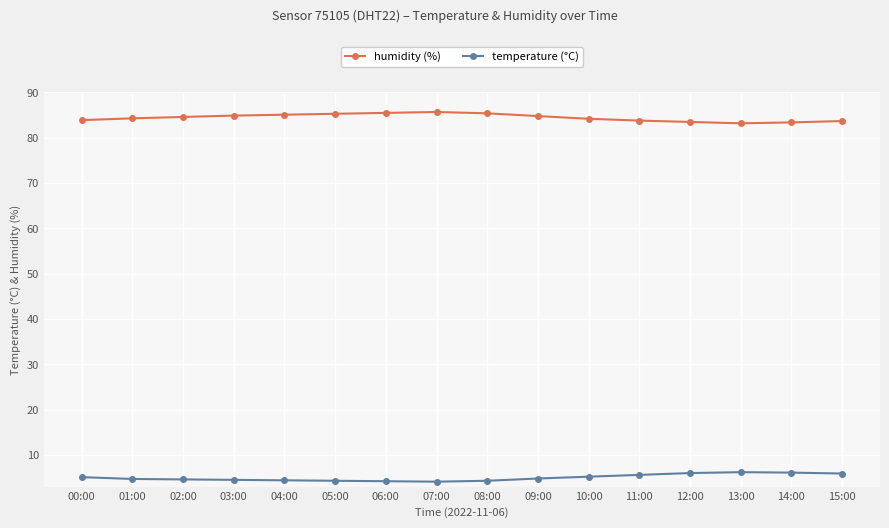

True or false: temperature (°C) and humidity (%) cross at least once.

False